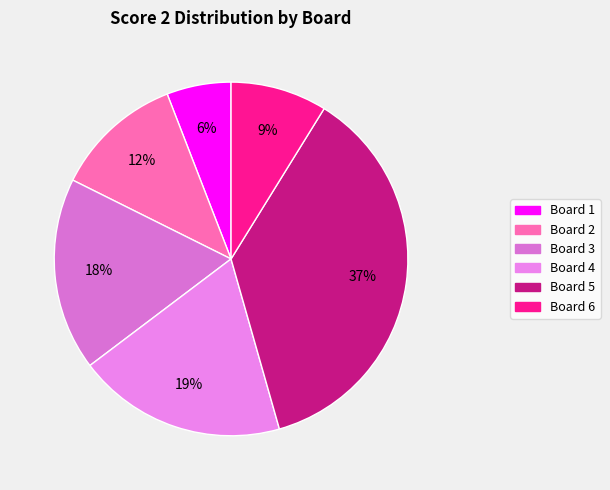

Does Board 2 account for over 50% of the chart?

No